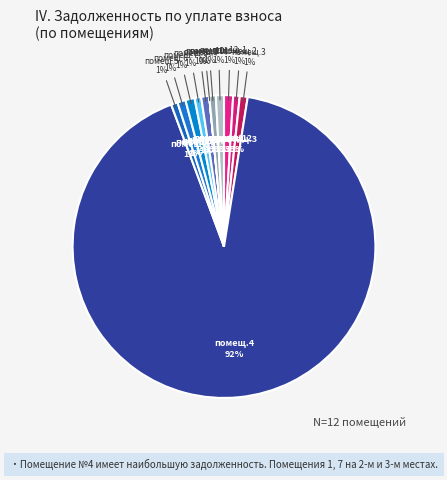

How many segments does this pie chart have?

12